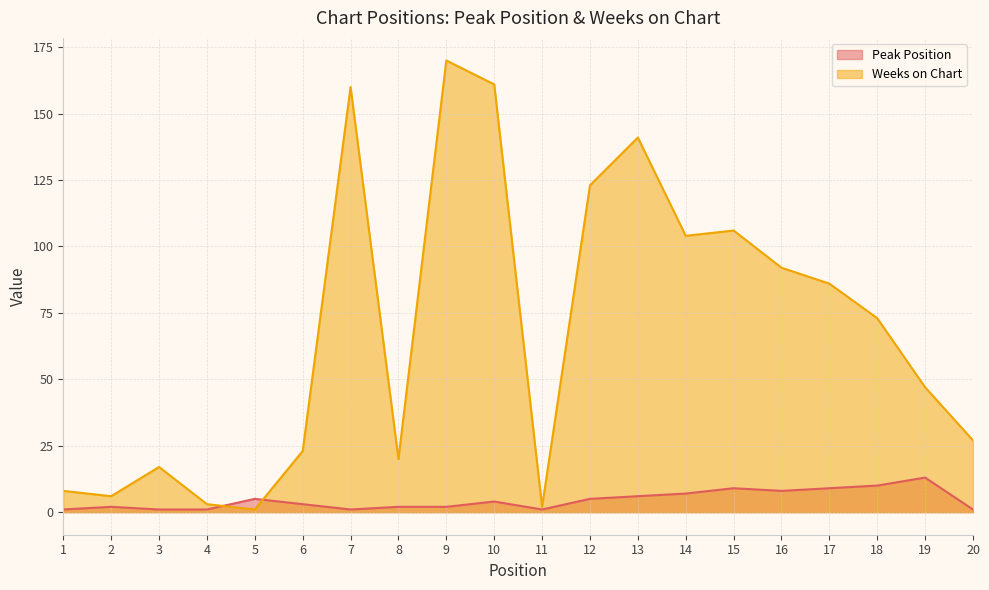

What is the value of the Peak Position point at the 4th from the left?

1